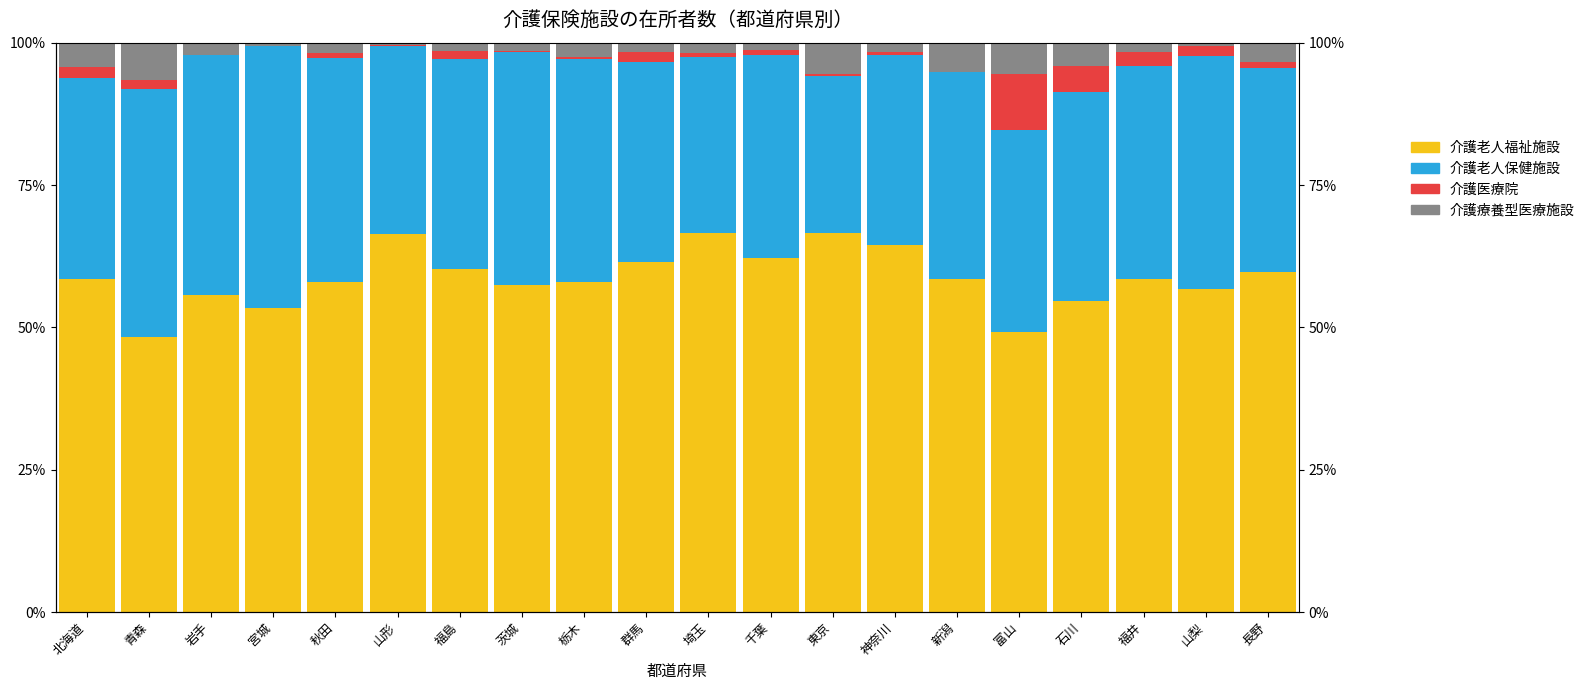

At which label is 介護療養型医療施設 closest to 3?

長野